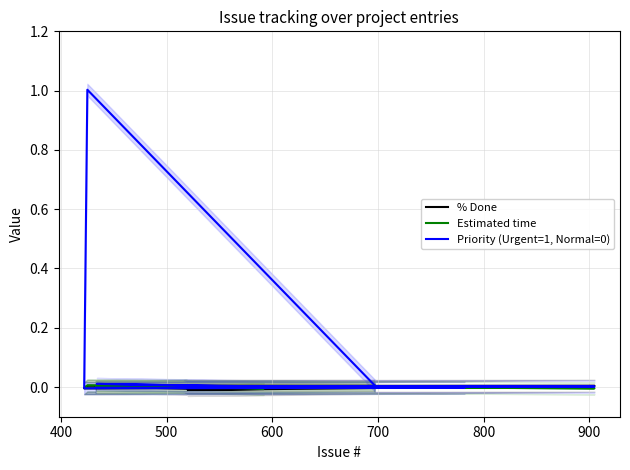

Does the chart have visible grid lines?

Yes